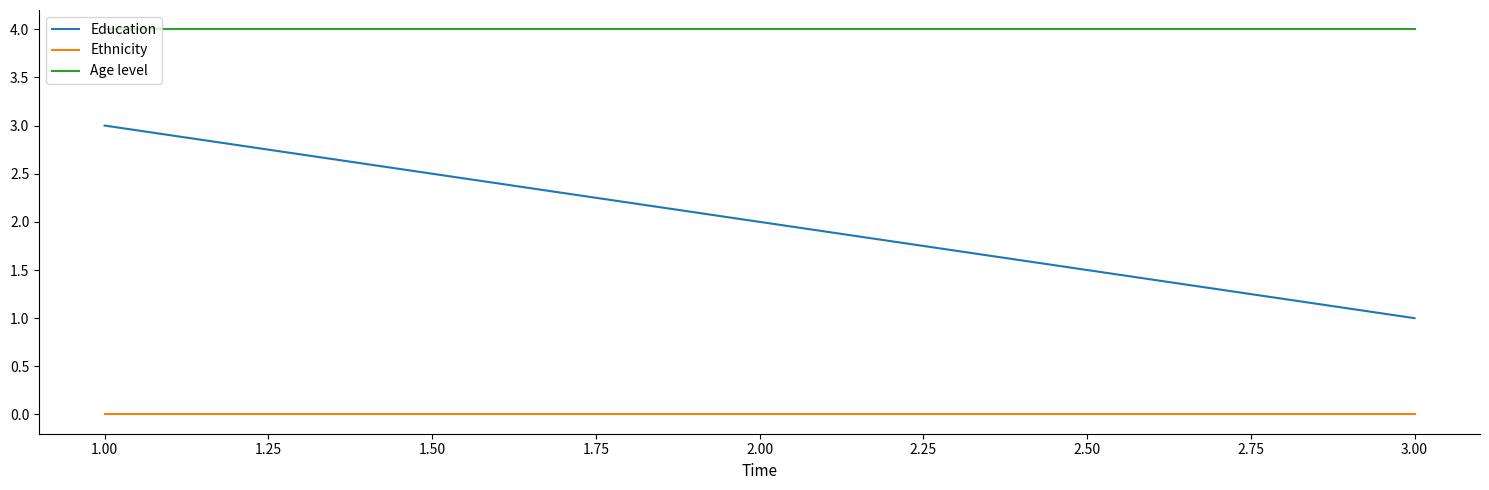

True or false: Education has a value of 2 at 2.00.

True